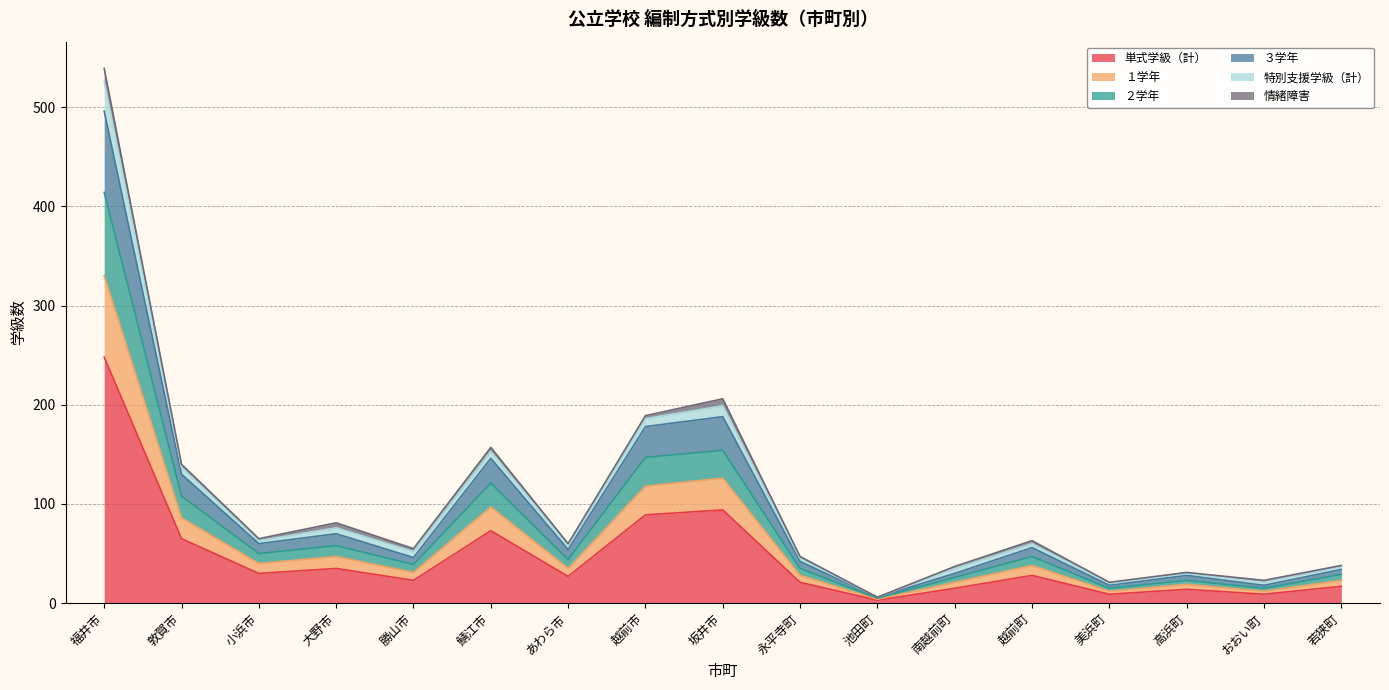

At which label does 単式学級（計） reach its peak?

福井市